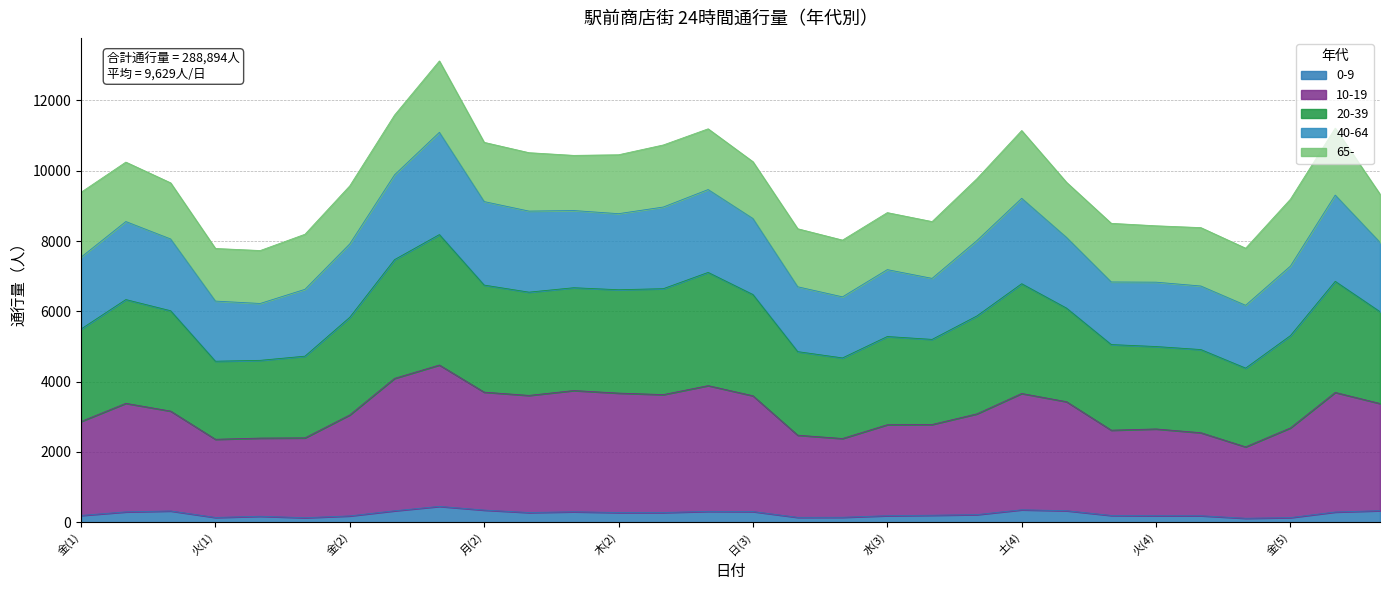

How many interior local valleys does the 0-9 series have?

5